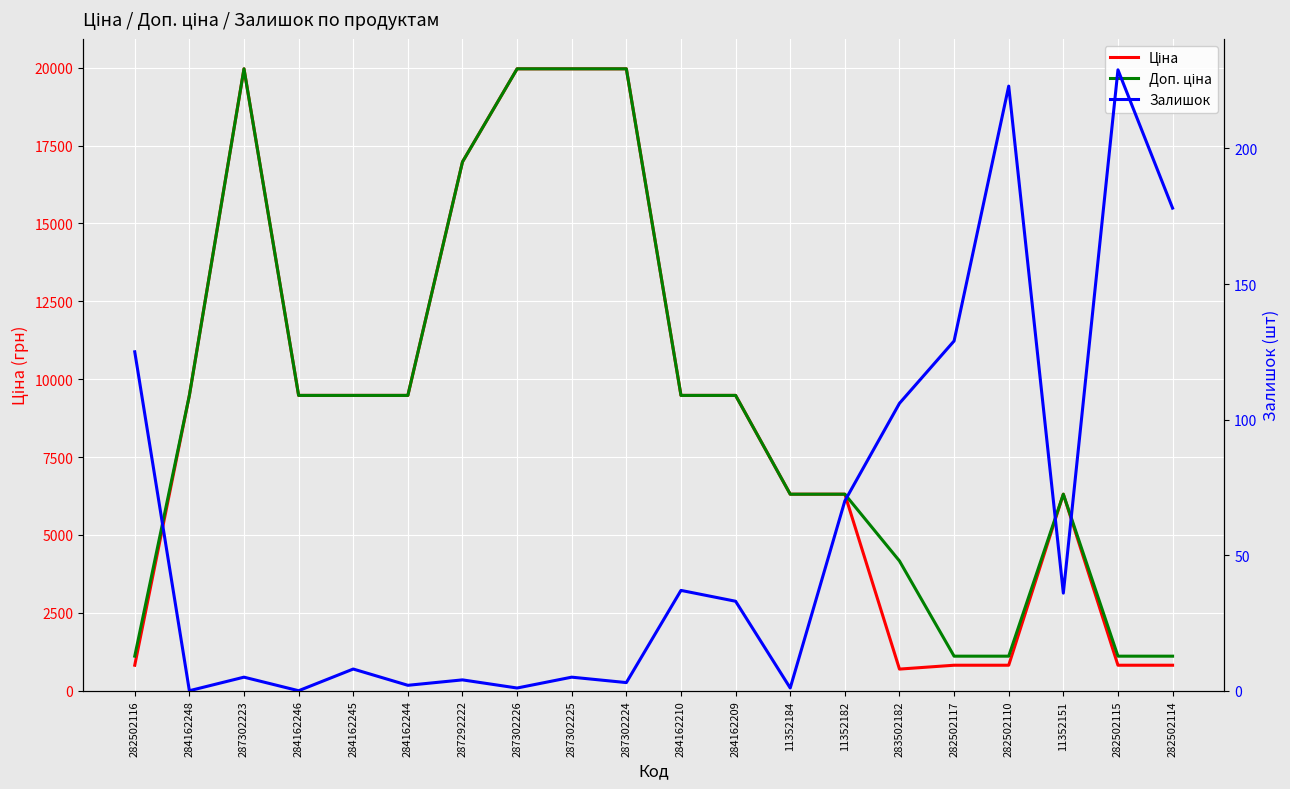

True or false: Ціна has more than 0 points higher than both neighbors.

True